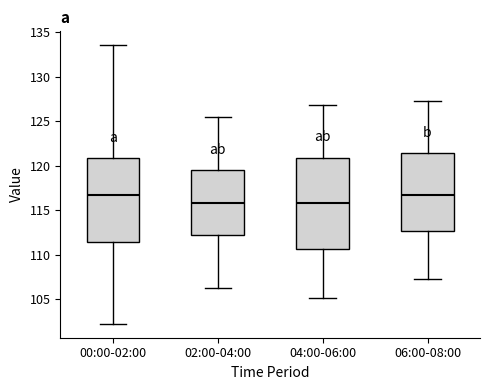

Comparing the boxes themselves (not the whiskers), which one is the tallest?

04:00-06:00